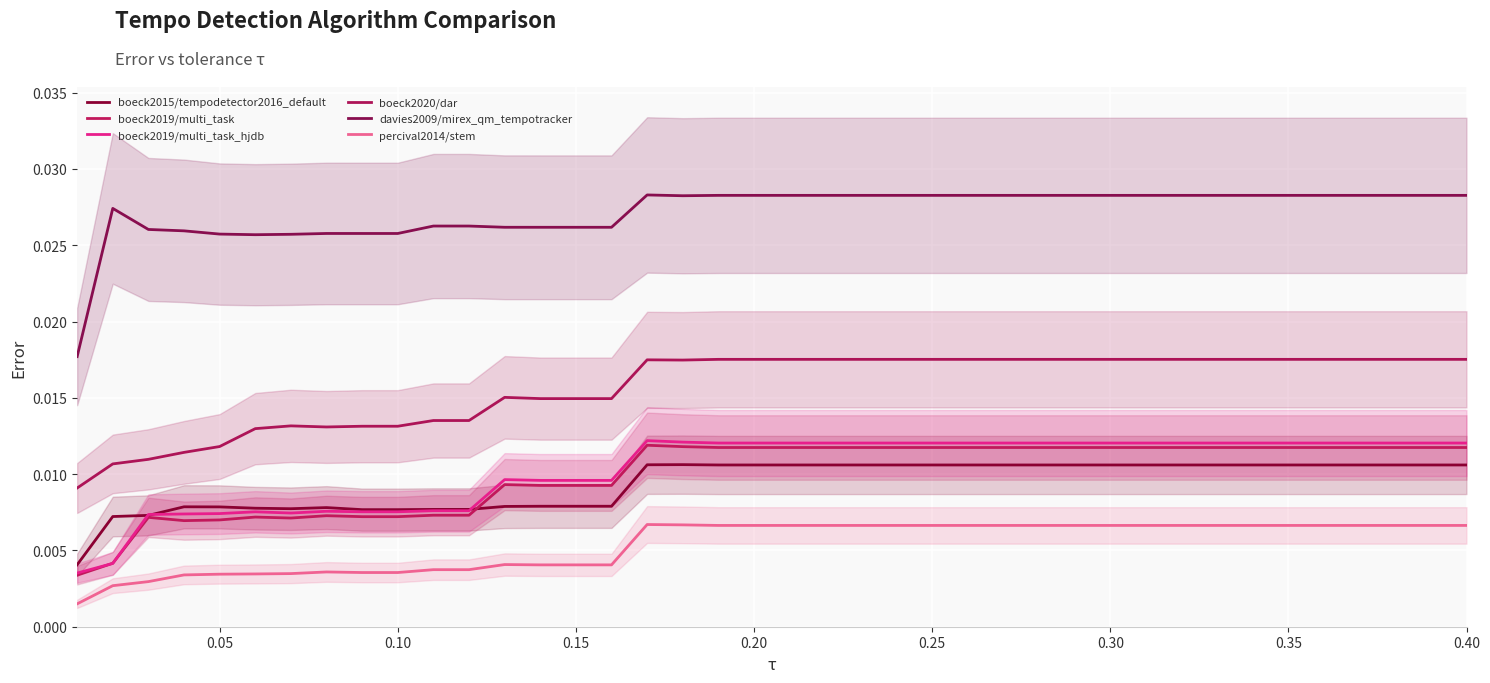

Reading left to right, transcribe all the data shown in this chart.

boeck2015/tempodetector2016_default: 0.0	0.0	0.0	0.0	0.0	0.0	0.0	0.0	0.0	0.0	0.0	0.0	0.0	0.0	0.0	0.0	0.0	0.0	0.0	0.0	0.0	0.0	0.0	0.0	0.0	0.0	0.0	0.0	0.0	0.0	0.0	0.0	0.0	0.0	0.0	0.0	0.0	0.0	0.0	0.0
boeck2019/multi_task: 0.0	0.0	0.0	0.0	0.0	0.0	0.0	0.0	0.0	0.0	0.0	0.0	0.0	0.0	0.0	0.0	0.0	0.0	0.0	0.0	0.0	0.0	0.0	0.0	0.0	0.0	0.0	0.0	0.0	0.0	0.0	0.0	0.0	0.0	0.0	0.0	0.0	0.0	0.0	0.0
boeck2019/multi_task_hjdb: 0.0	0.0	0.0	0.0	0.0	0.0	0.0	0.0	0.0	0.0	0.0	0.0	0.0	0.0	0.0	0.0	0.0	0.0	0.0	0.0	0.0	0.0	0.0	0.0	0.0	0.0	0.0	0.0	0.0	0.0	0.0	0.0	0.0	0.0	0.0	0.0	0.0	0.0	0.0	0.0
boeck2020/dar: 0.0	0.0	0.0	0.0	0.0	0.0	0.0	0.0	0.0	0.0	0.0	0.0	0.0	0.0	0.0	0.0	0.0	0.0	0.0	0.0	0.0	0.0	0.0	0.0	0.0	0.0	0.0	0.0	0.0	0.0	0.0	0.0	0.0	0.0	0.0	0.0	0.0	0.0	0.0	0.0
davies2009/mirex_qm_tempotracker: 0.0	0.0	0.0	0.0	0.0	0.0	0.0	0.0	0.0	0.0	0.0	0.0	0.0	0.0	0.0	0.0	0.0	0.0	0.0	0.0	0.0	0.0	0.0	0.0	0.0	0.0	0.0	0.0	0.0	0.0	0.0	0.0	0.0	0.0	0.0	0.0	0.0	0.0	0.0	0.0
percival2014/stem: 0.0	0.0	0.0	0.0	0.0	0.0	0.0	0.0	0.0	0.0	0.0	0.0	0.0	0.0	0.0	0.0	0.0	0.0	0.0	0.0	0.0	0.0	0.0	0.0	0.0	0.0	0.0	0.0	0.0	0.0	0.0	0.0	0.0	0.0	0.0	0.0	0.0	0.0	0.0	0.0